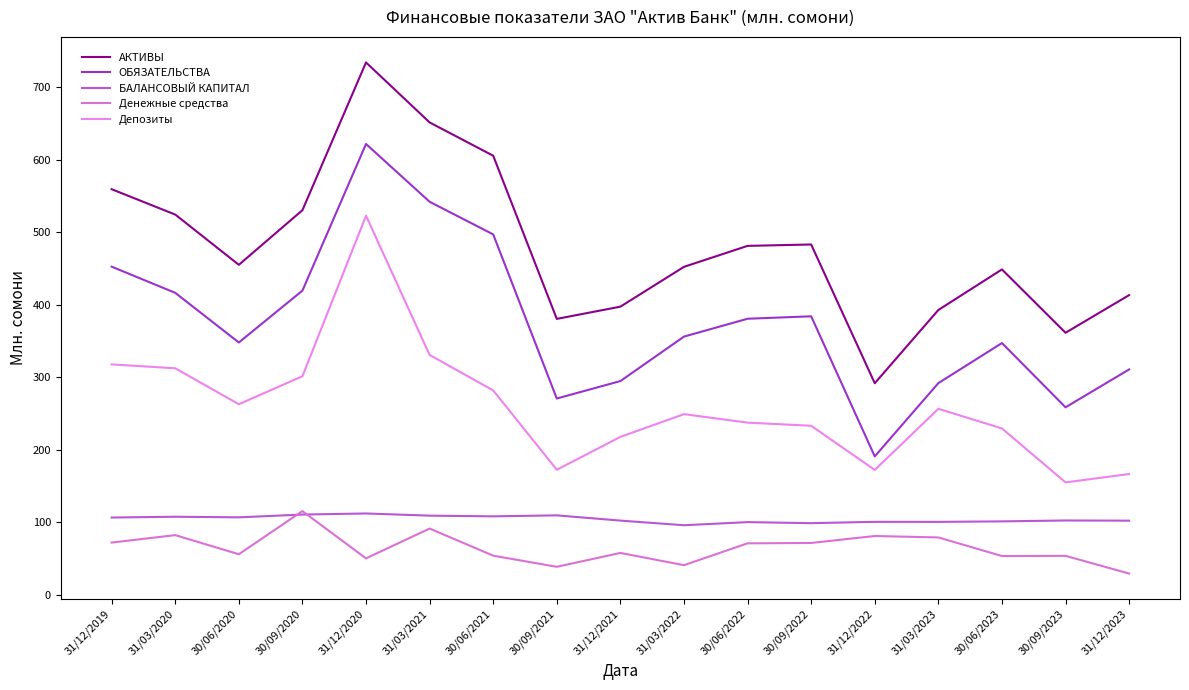

Which series has the largest total across all categories?

АКТИВЫ